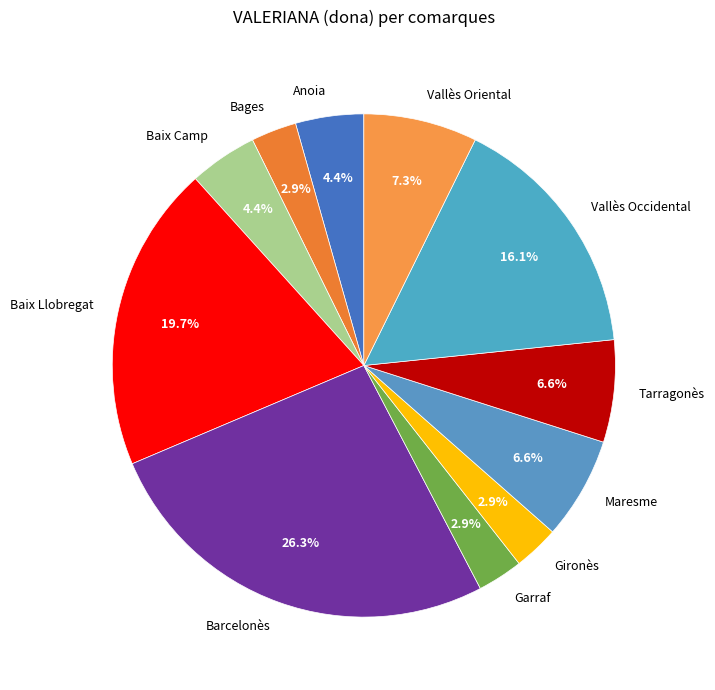

Does Baix Llobregat represent more than half of the total?

No